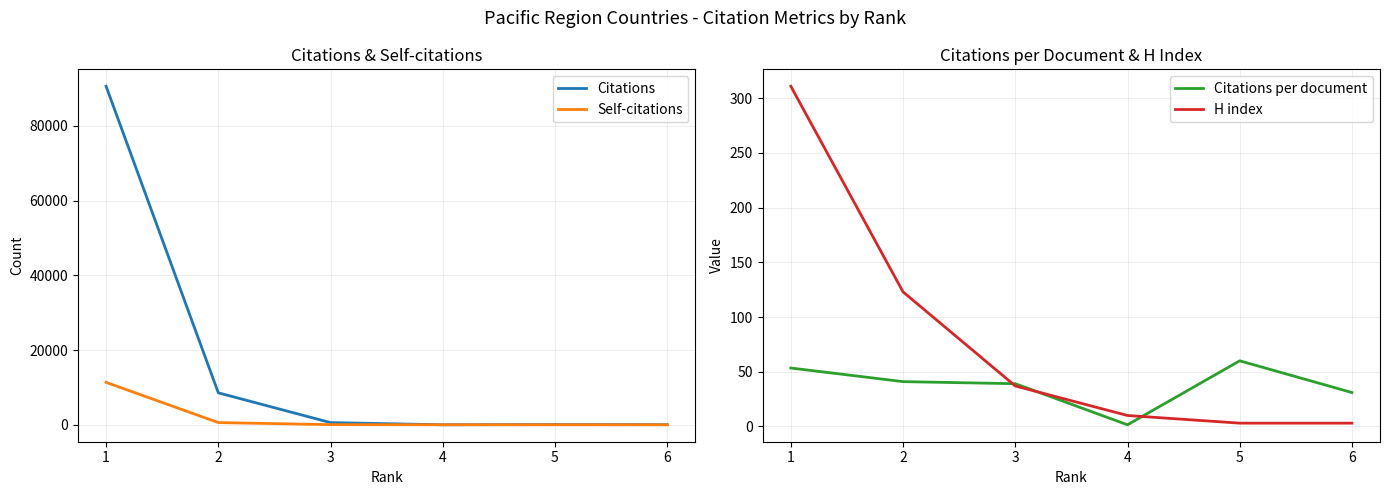

The value of H index at 1 is 311.0. True or false?

True